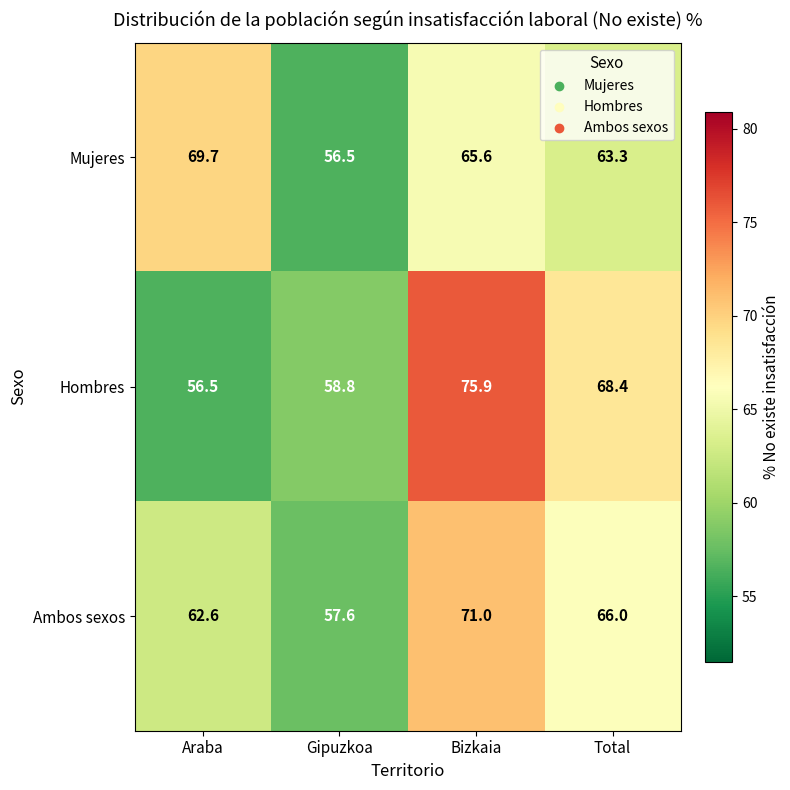

Rank the series by their maximum value, from lowest to highest.

Mujeres, Ambos sexos, Hombres